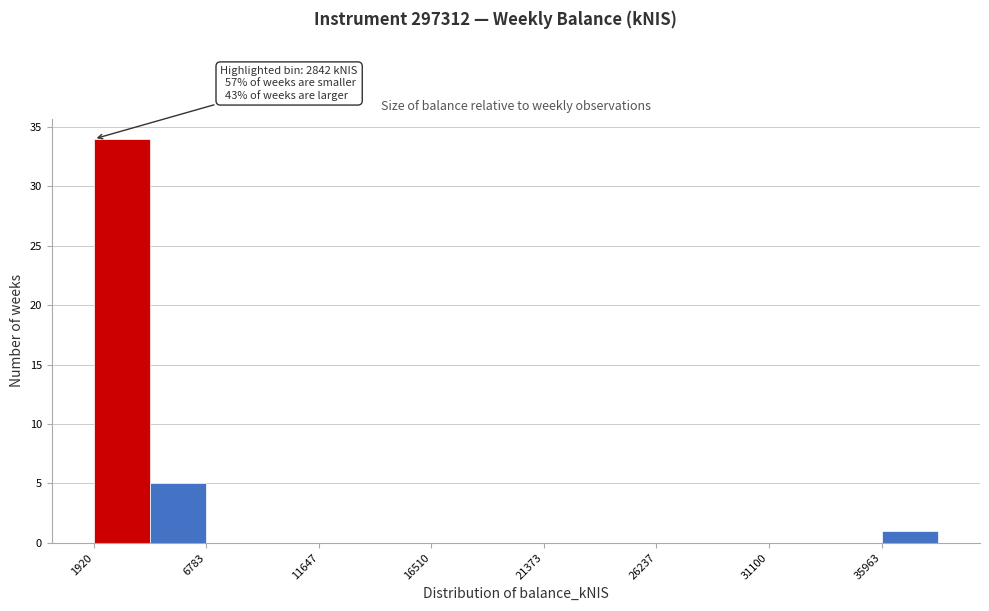

Which range on the x-axis has the tallest bar?

2000 to 4500